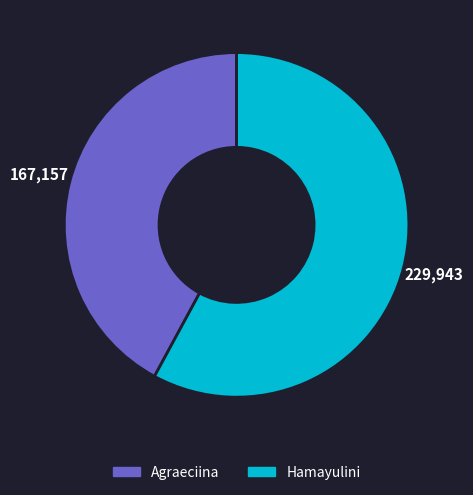

Rank the categories by value from highest to lowest.

Hamayulini, Agraeciina